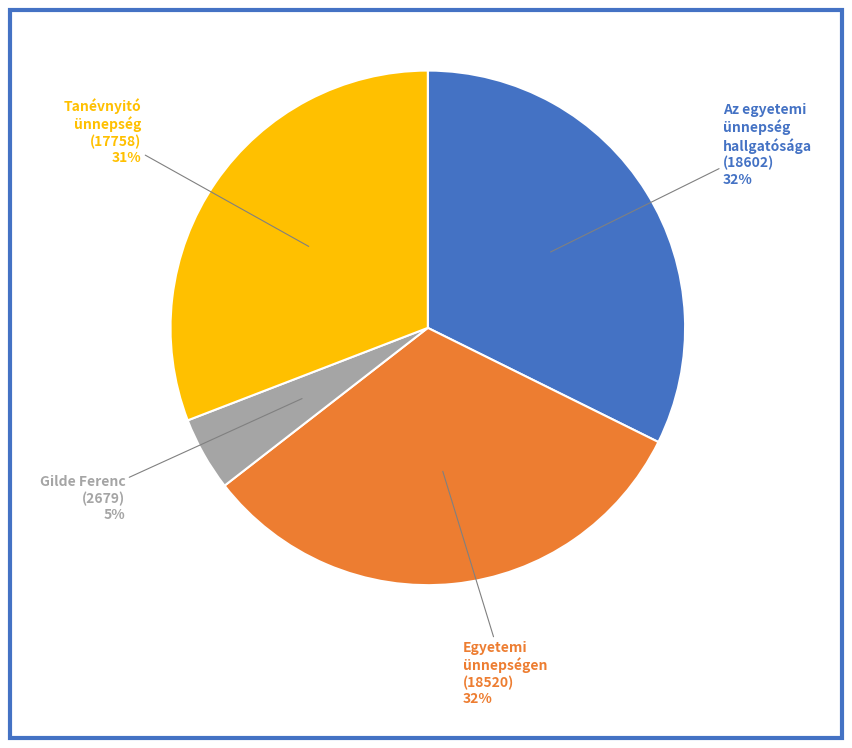

Which category has the smallest portion of the pie?

Gilde Ferenc (2679)